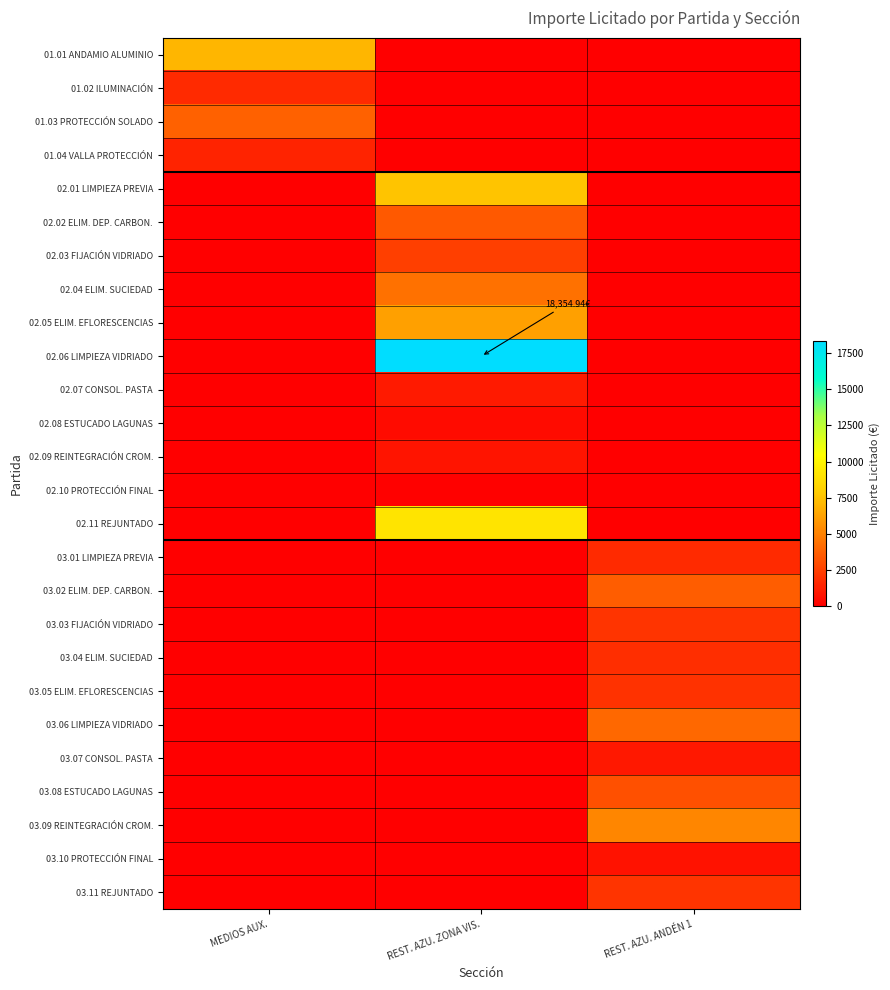

At MEDIOS AUX., list the series in order from smallest to largest.

02.01 LIMPIEZA PREVIA, 02.02 ELIM. DEP. CARBON., 02.03 FIJACIÓN VIDRIADO, 02.04 ELIM. SUCIEDAD, 02.05 ELIM. EFLORESCENCIAS, 02.06 LIMPIEZA VIDRIADO, 02.07 CONSOL. PASTA, 02.08 ESTUCADO LAGUNAS, 02.09 REINTEGRACIÓN CROM., 02.10 PROTECCIÓN FINAL, 02.11 REJUNTADO, 03.01 LIMPIEZA PREVIA, 03.02 ELIM. DEP. CARBON., 03.03 FIJACIÓN VIDRIADO, 03.04 ELIM. SUCIEDAD, 03.05 ELIM. EFLORESCENCIAS, 03.06 LIMPIEZA VIDRIADO, 03.07 CONSOL. PASTA, 03.08 ESTUCADO LAGUNAS, 03.09 REINTEGRACIÓN CROM., 03.10 PROTECCIÓN FINAL, 03.11 REJUNTADO, 01.04 VALLA PROTECCIÓN, 01.02 ILUMINACIÓN, 01.03 PROTECCIÓN SOLADO, 01.01 ANDAMIO ALUMINIO